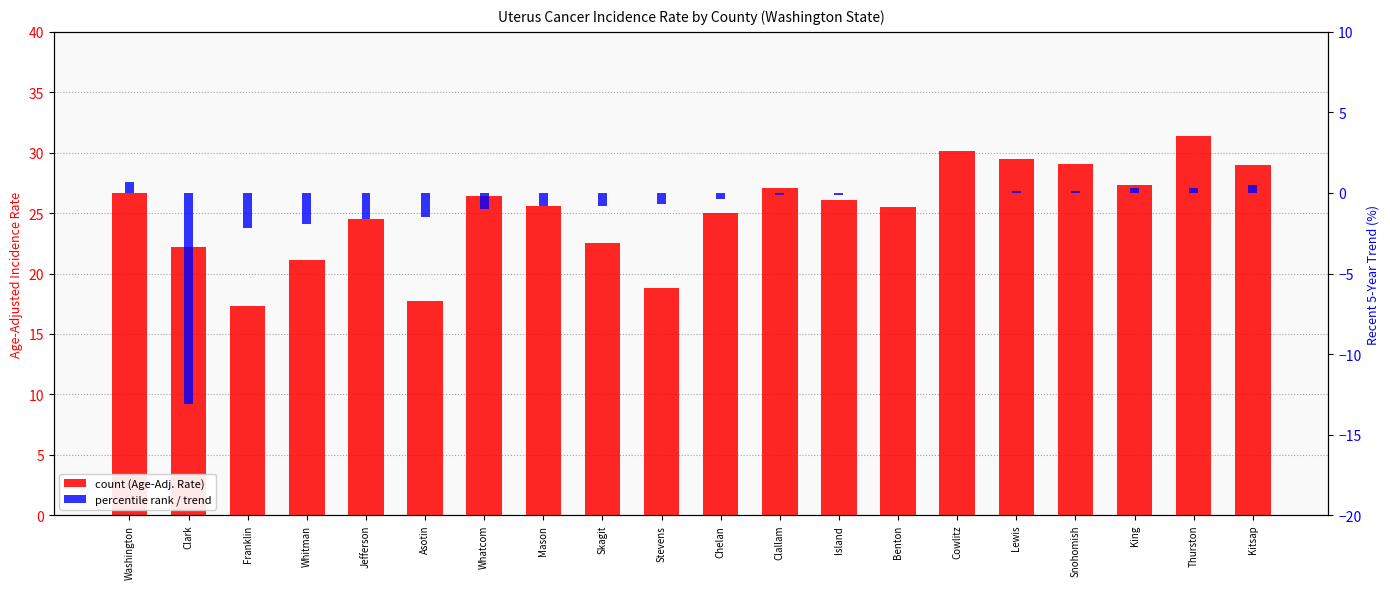

What is the maximum value for Recent 5-Year Trend?

0.7